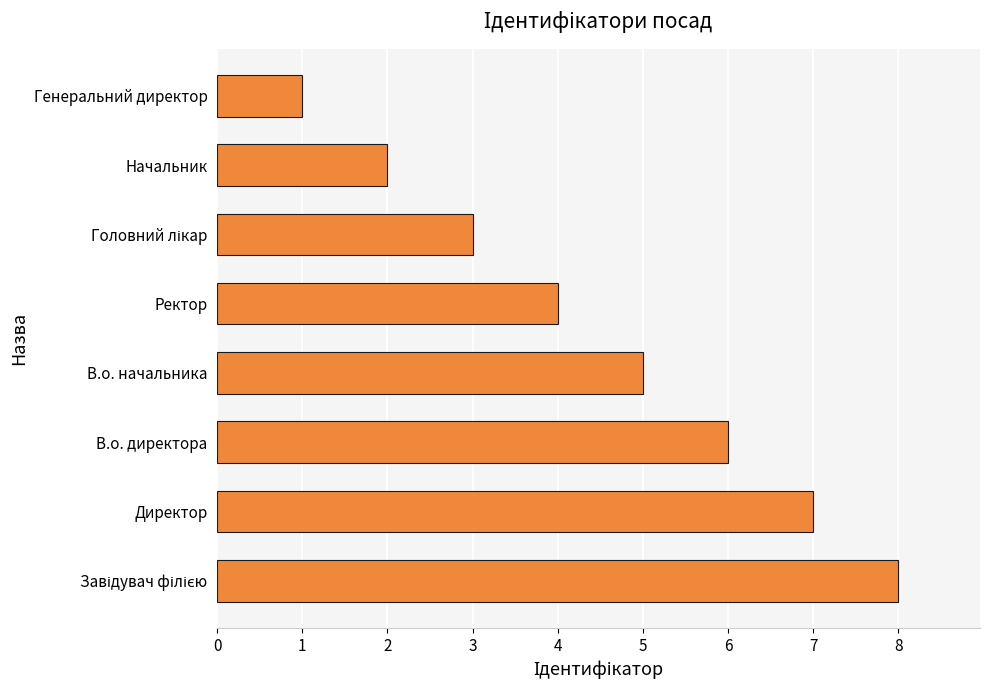

Are the bars grouped side by side (vs. stacked)?

No